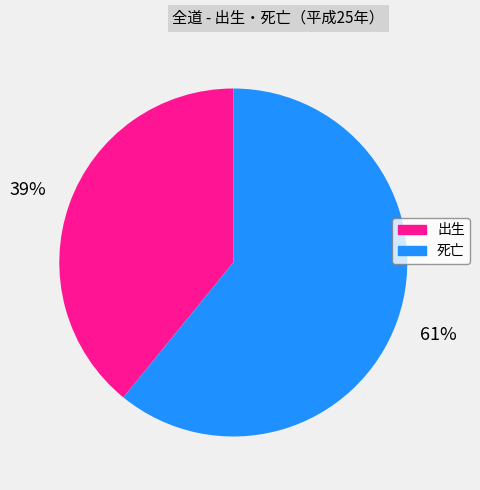

What percentage is the 出生 slice, to the nearest percent?

39%